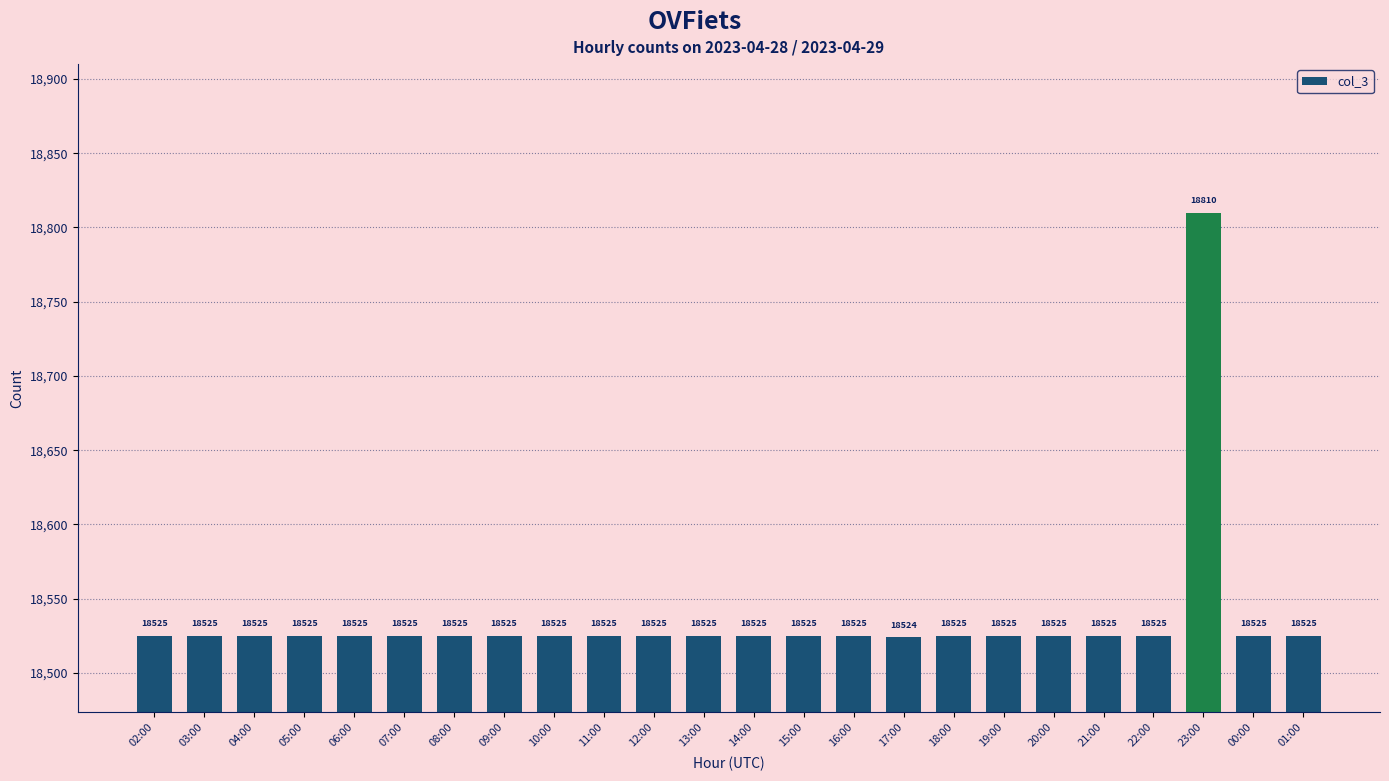

Reading left to right, extract all data points from this chart.

02:00=18525	03:00=18525	04:00=18525	05:00=18525	06:00=18525	07:00=18525	08:00=18525	09:00=18525	10:00=18525	11:00=18525	12:00=18525	13:00=18525	14:00=18525	15:00=18525	16:00=18525	17:00=18524	18:00=18525	19:00=18525	20:00=18525	21:00=18525	22:00=18525	23:00=18810	00:00=18525	01:00=18525